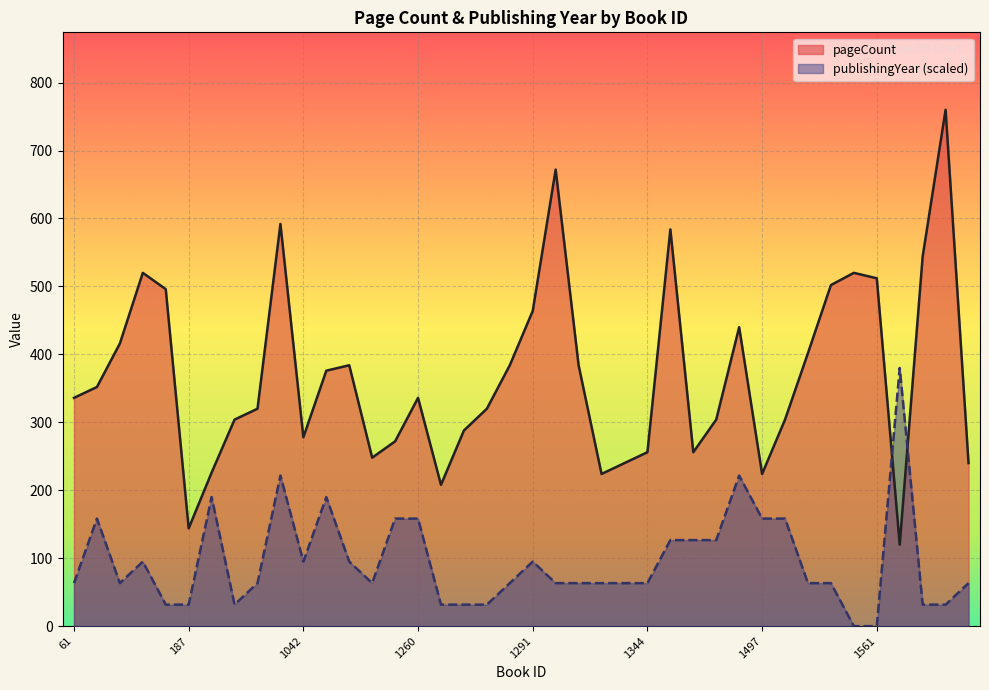

Where does the publishingYear series first go above 63?

61